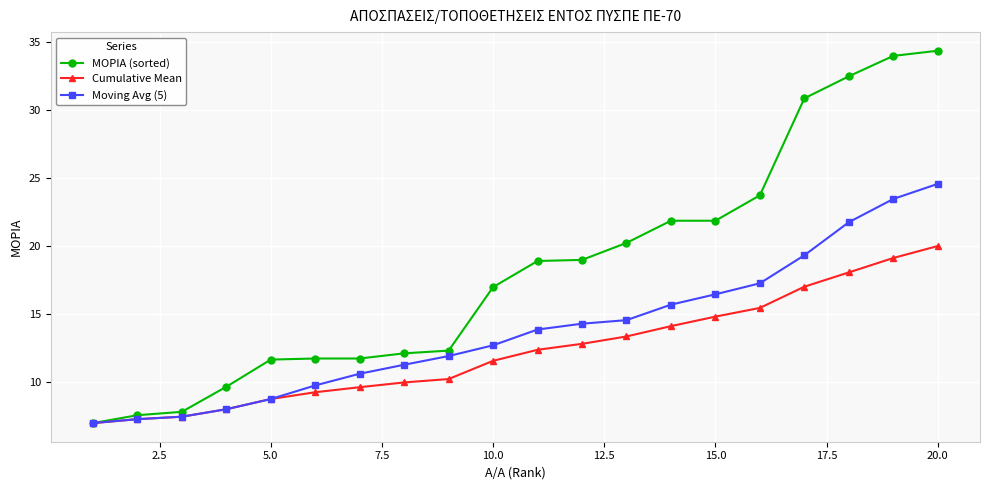

What is the difference between the maximum and second lowest values in the Cumulative Mean series?

12.7